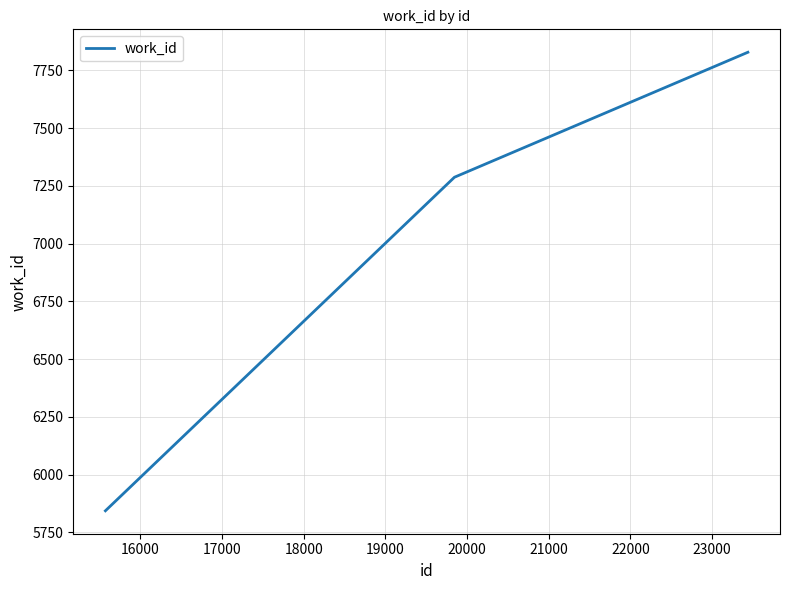

What is the minimum value shown in the chart?

5843